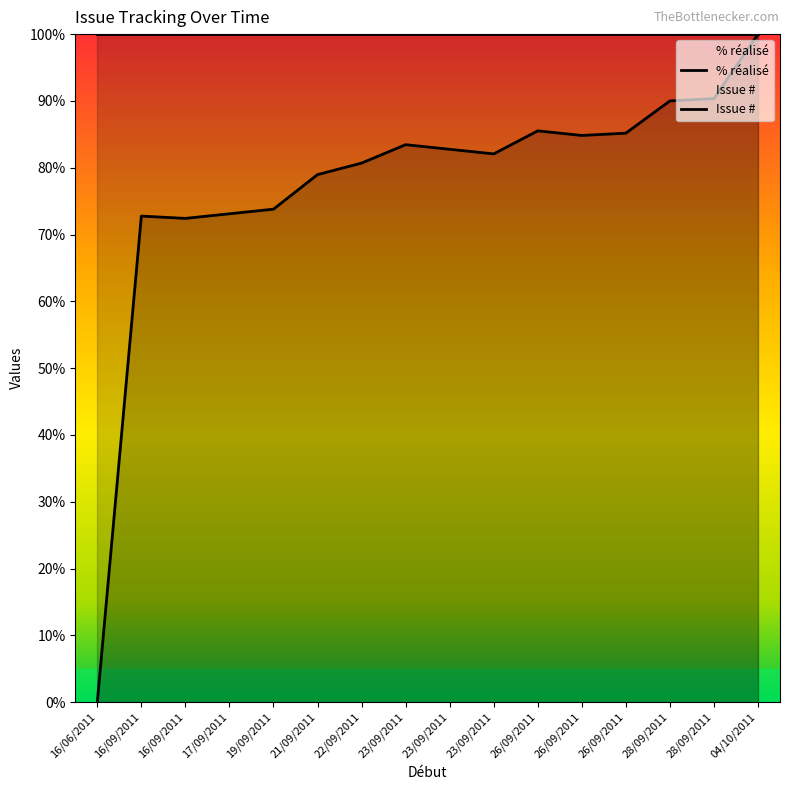

What is the ratio of the value at 23/09/2011 to the value at 22/09/2011?

1.0